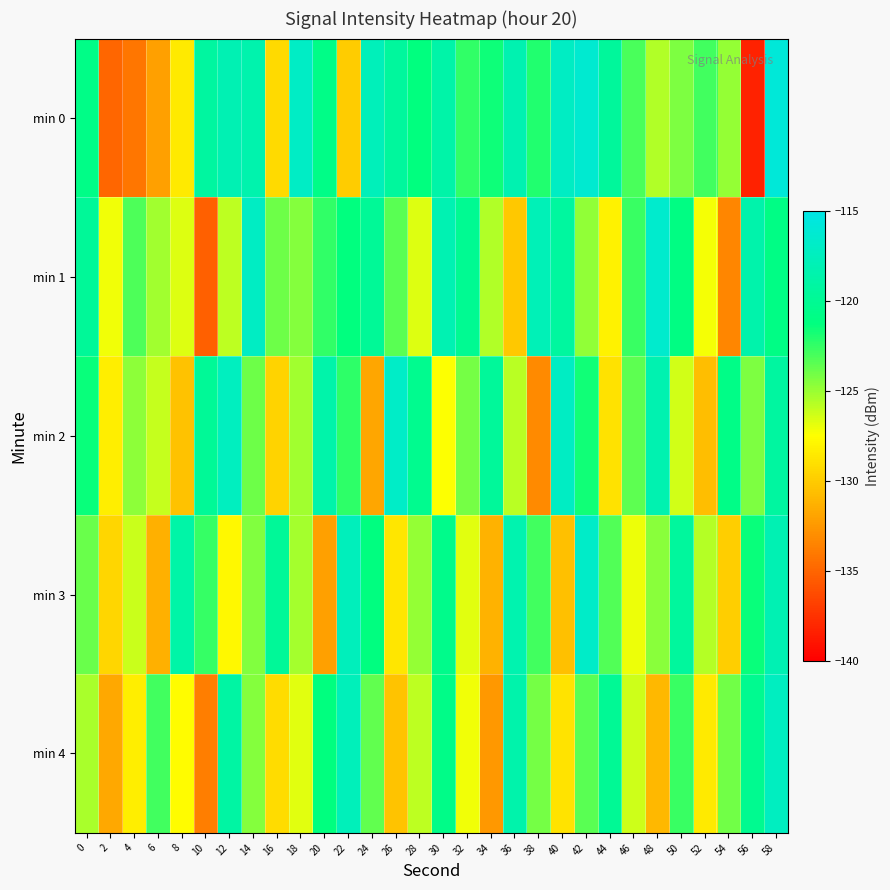

Which series has the widest spread of values?

min 0